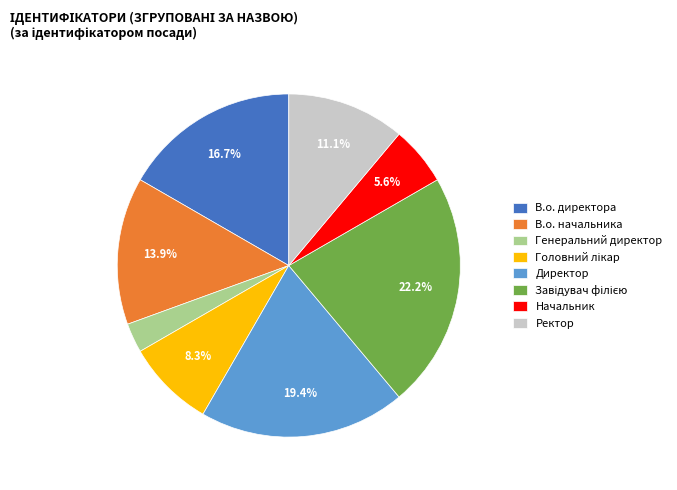

Which slice is the smallest?

Генеральний директор